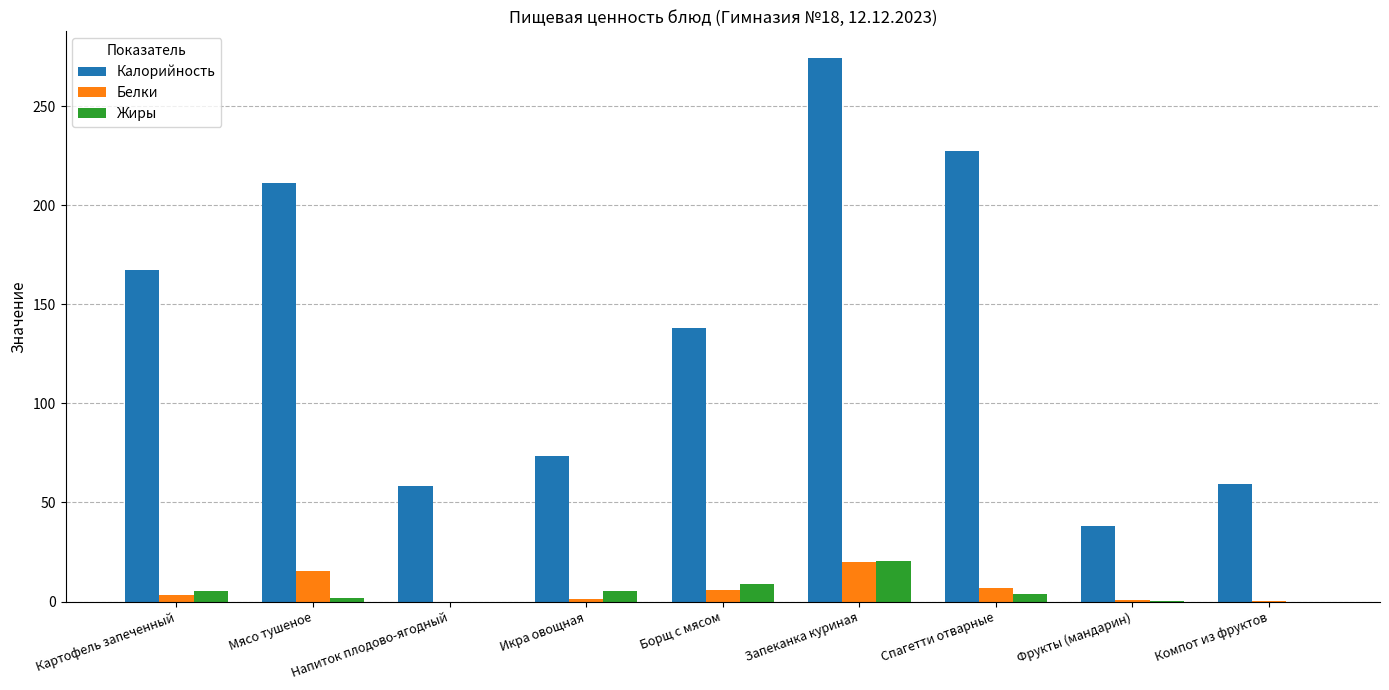

Which series has the largest total across all categories?

Калорийность